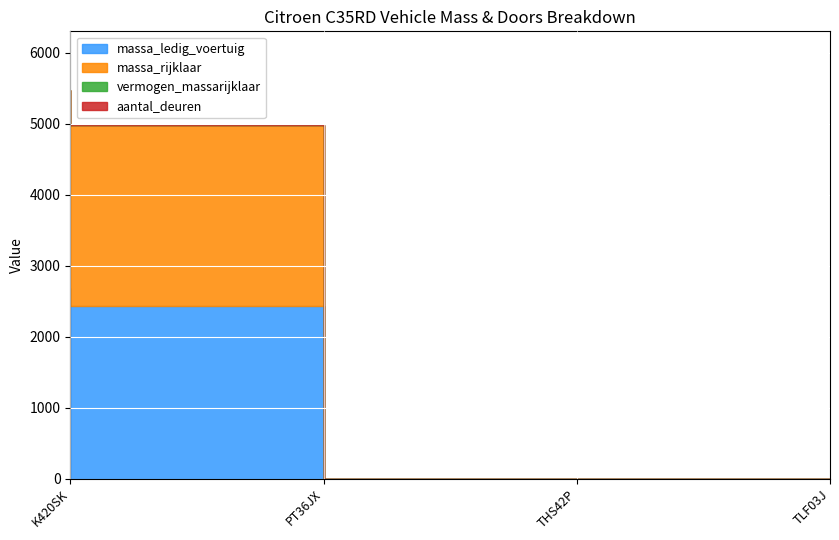

Rank the categories by massa_rijklaar value from lowest to highest.

THS42P, TLF03J, PT36JX, K420SK